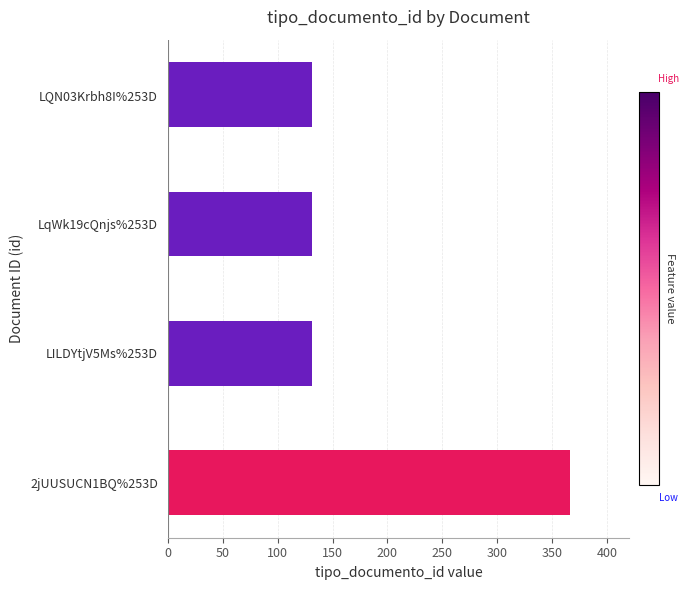

What is the change in value from 2jUUSUCN1BQ%253D to LqWk19cQnjs%253D?

-235